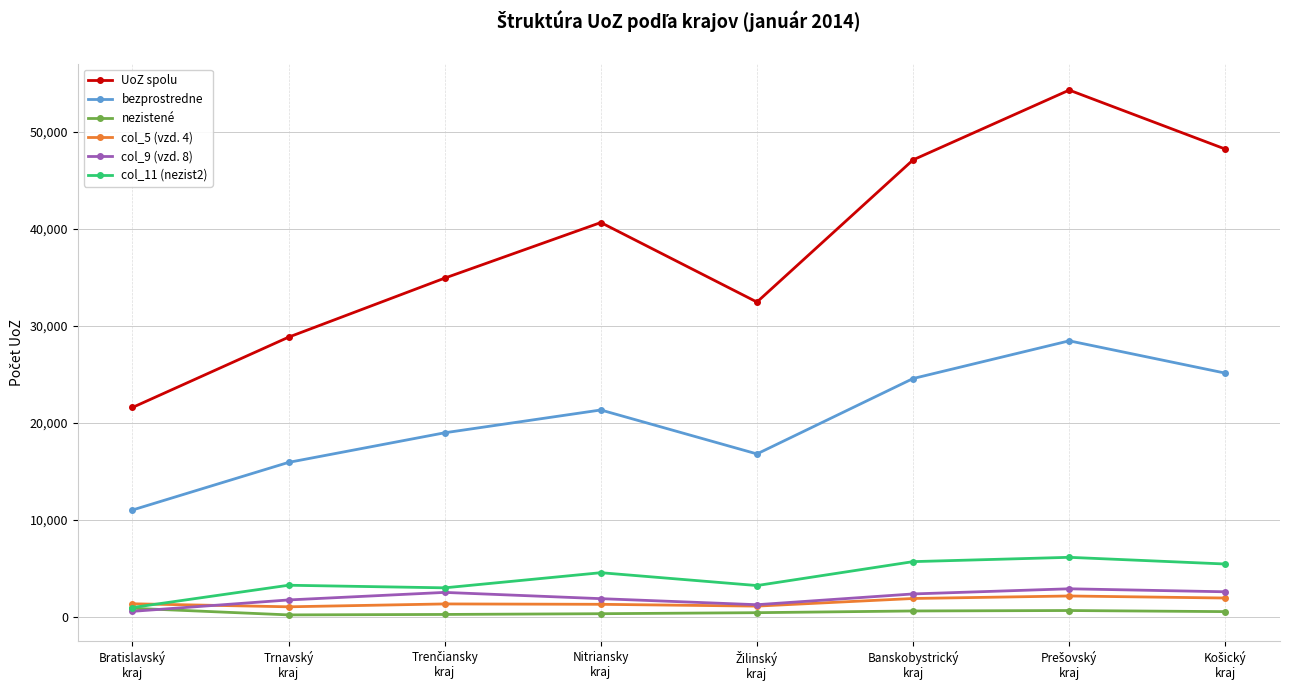

True or false: bezprostredne and col_9 (vzd. 8) intersect in this chart.

False